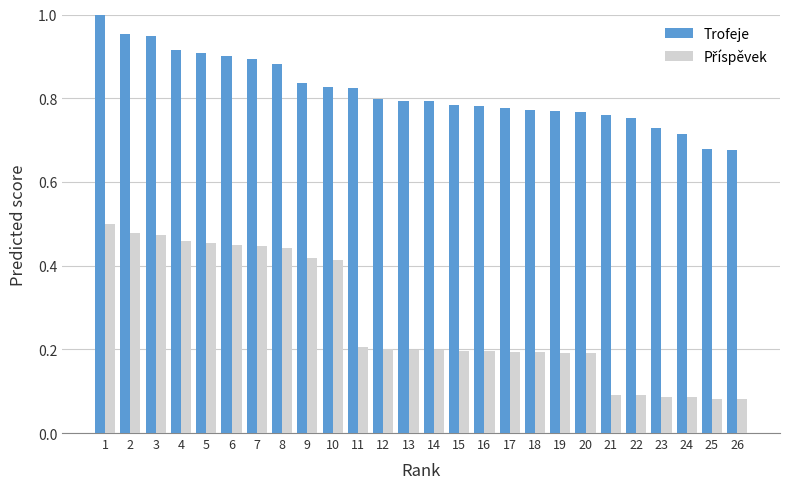

What is the sum of the Trofeje values at 23 and 11?

1.6